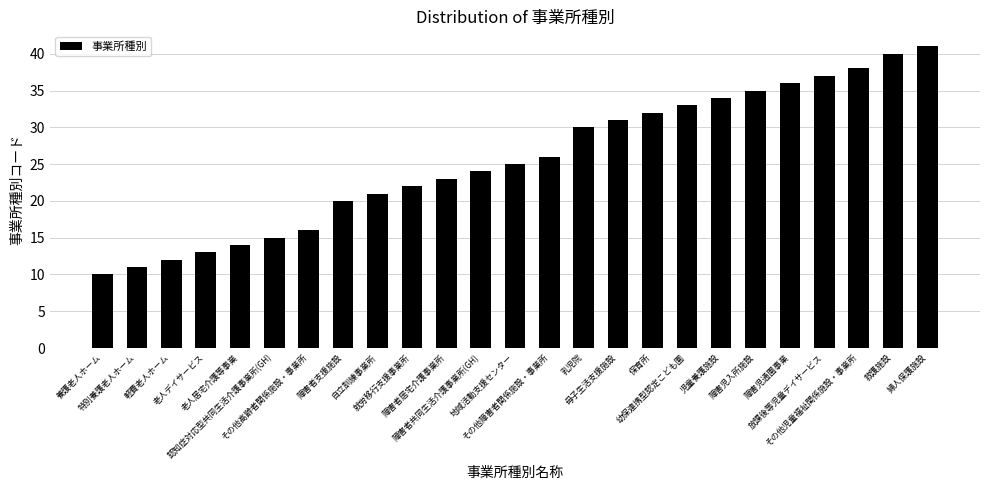

Approximately how many times larger is the value at 軽費老人ホーム compared to 障害者支援施設?

0.6